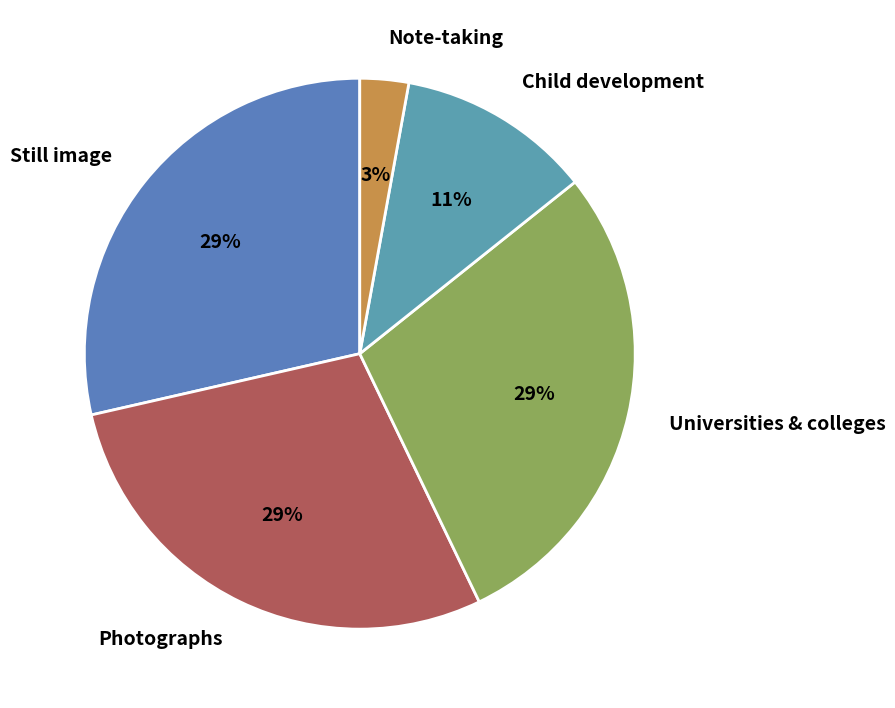

The Child development slice represents 4% of the pie. True or false?

False